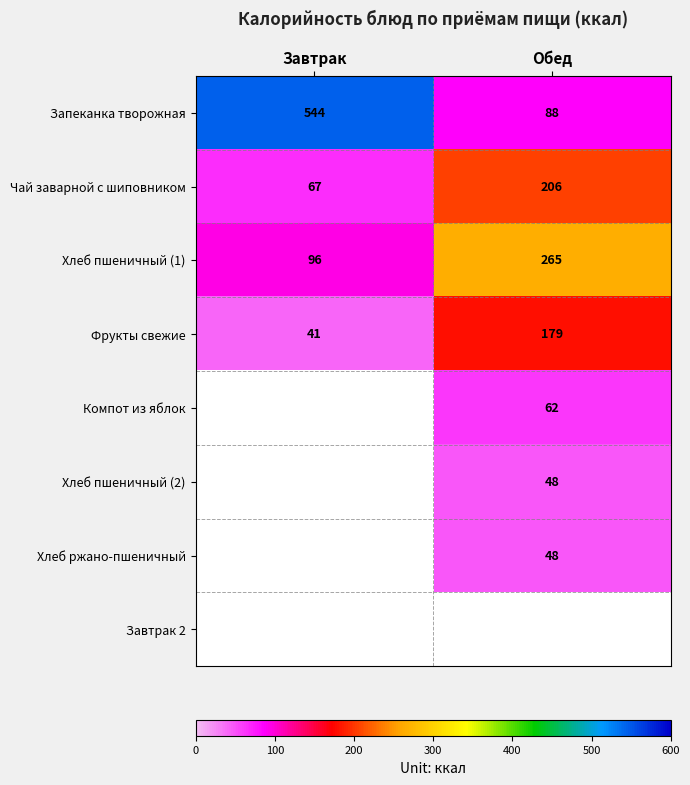

What is the average value of the Запеканка творожная series?

316